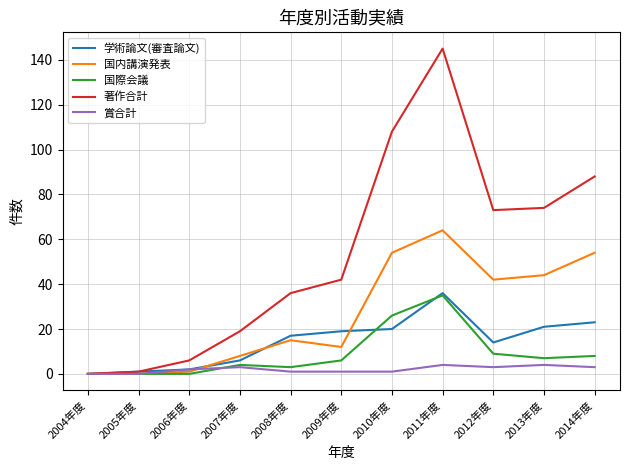

Where is the first local maximum for 著作合計?

2011年度